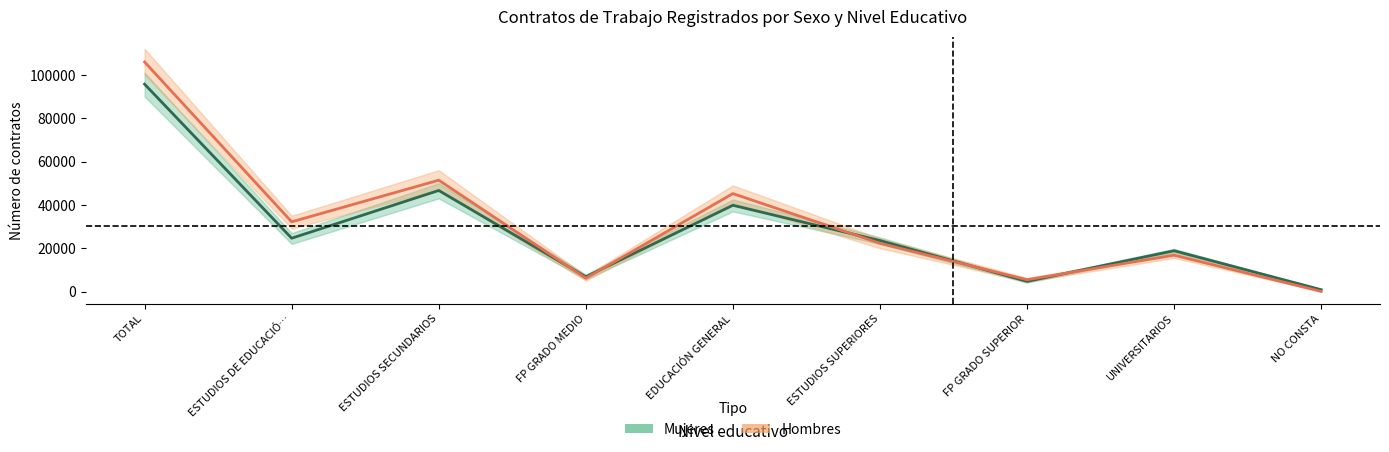

At which category is the sum across all series the highest?

TOTAL